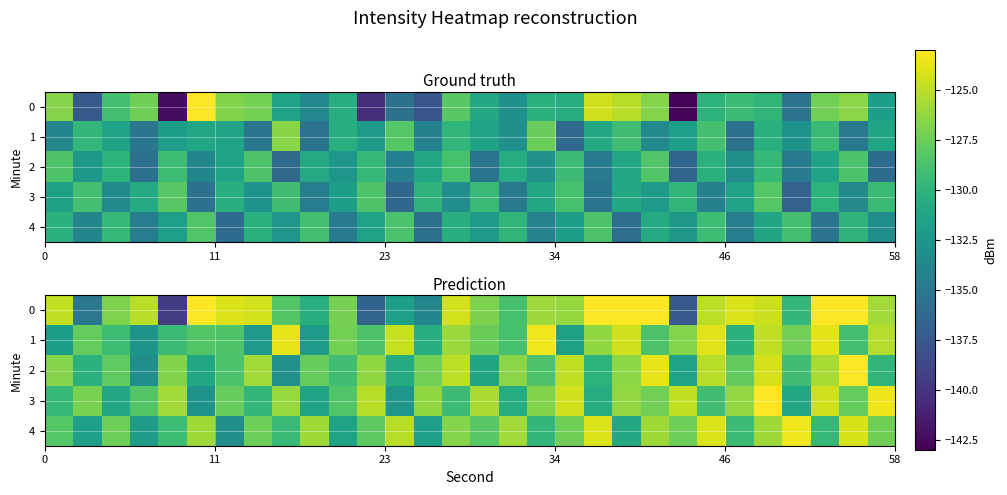

What is the average value of the 4 series?

-127.9